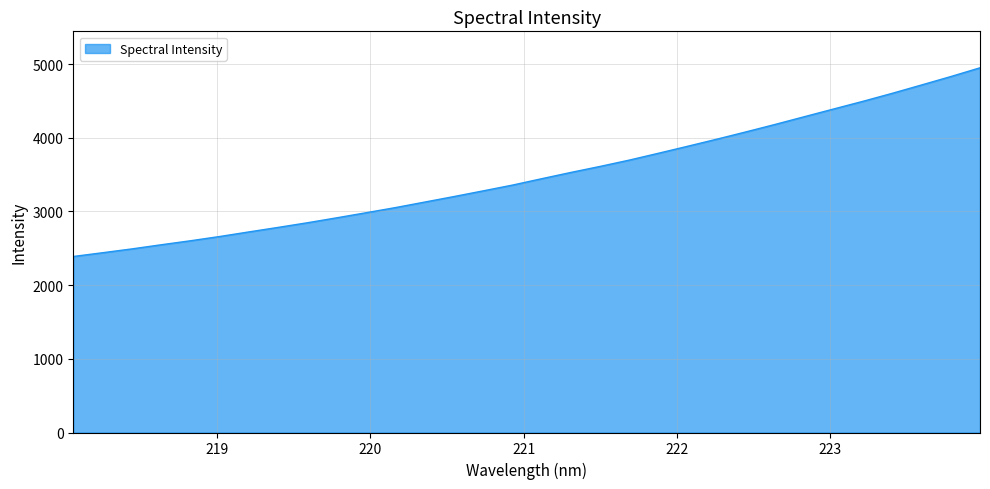

What is the difference between the maximum and minimum values?

2560.2